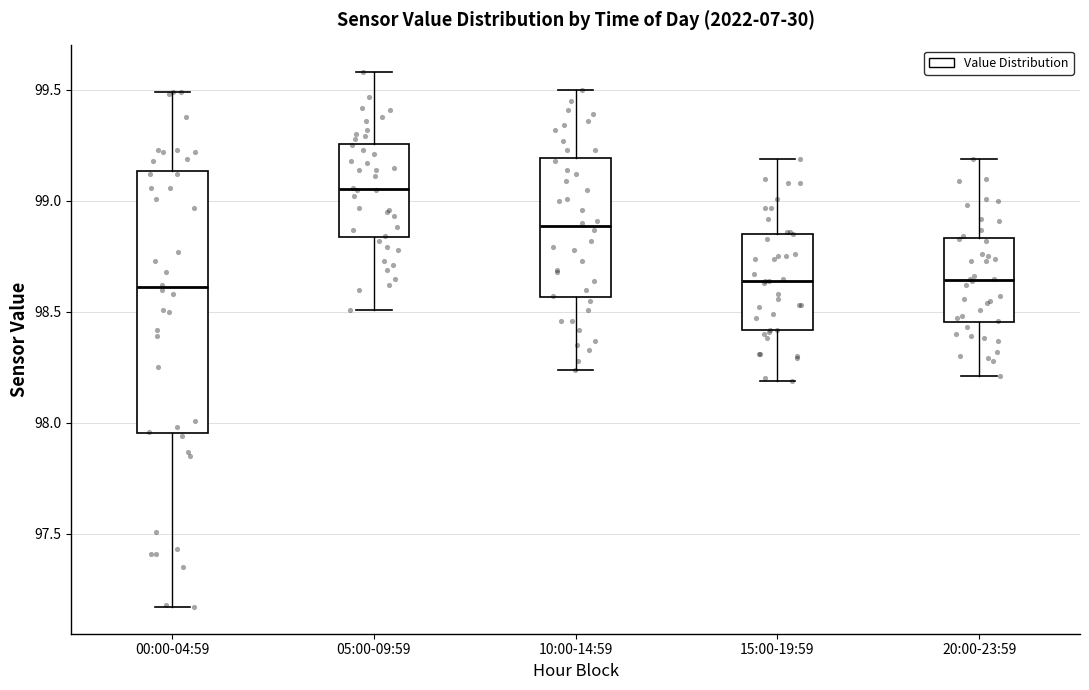

Comparing the boxes themselves (not the whiskers), which one is the tallest?

00:00-04:59